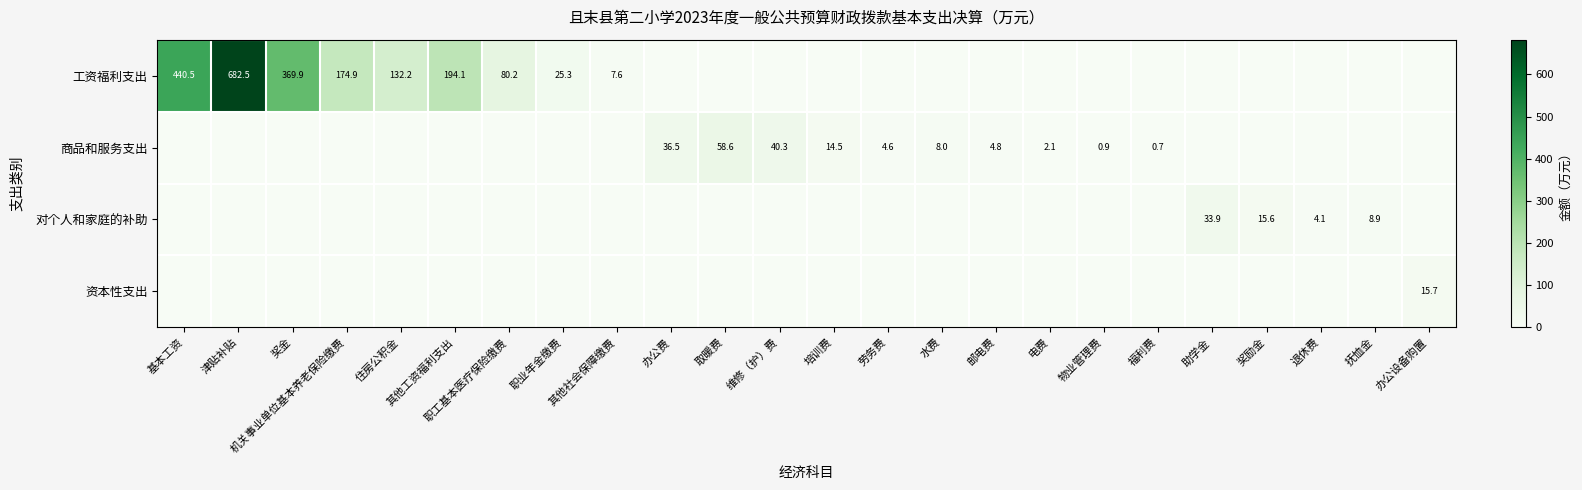

What is the sum of the 商品和服务支出 values at 培训费 and 物业管理费?

15.4